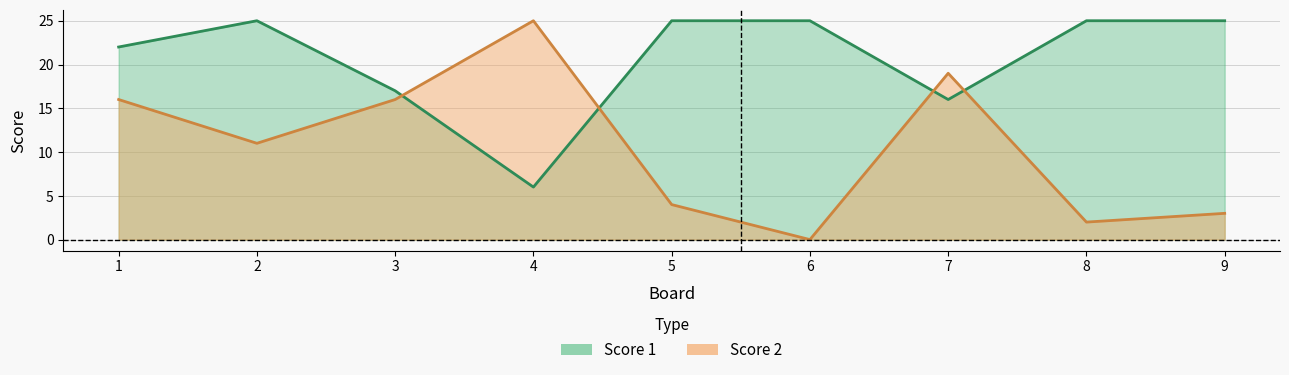

List the series in order of their overall mean, lowest first.

Score 2, Score 1